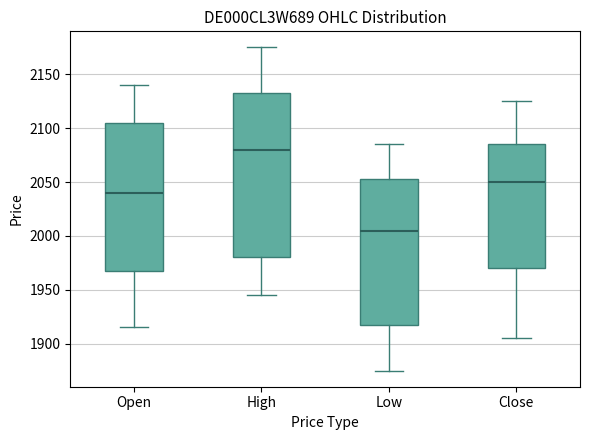

Which box has the lowest median line?

Low